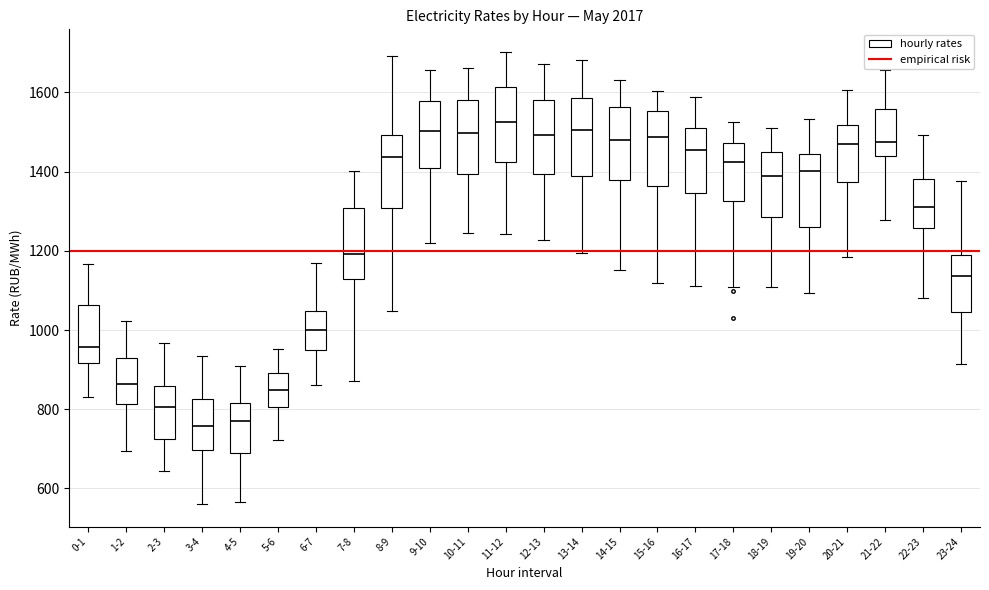

Reading left to right, transcribe this box plot: for each box, give where its median line is, the range the box spans, and where its two whiskers end, as read against the y-axis. The values are not printed on the chart, so give them approximately, as read against the axis.

0-1: median 960, box 920 to 1060, whiskers 840 to 1160
1-2: median 860, box 820 to 920, whiskers 700 to 1020
2-3: median 800, box 720 to 860, whiskers 640 to 960
3-4: median 760, box 700 to 820, whiskers 560 to 940
4-5: median 760, box 680 to 820, whiskers 560 to 900
5-6: median 840, box 800 to 900, whiskers 720 to 960
6-7: median 1000, box 940 to 1040, whiskers 860 to 1180
7-8: median 1200, box 1120 to 1300, whiskers 880 to 1400
8-9: median 1440, box 1300 to 1500, whiskers 1040 to 1700
9-10: median 1500, box 1400 to 1580, whiskers 1220 to 1660
10-11: median 1500, box 1400 to 1580, whiskers 1240 to 1660
11-12: median 1520, box 1420 to 1620, whiskers 1240 to 1700
12-13: median 1500, box 1400 to 1580, whiskers 1220 to 1680
13-14: median 1500, box 1380 to 1580, whiskers 1200 to 1680
14-15: median 1480, box 1380 to 1560, whiskers 1160 to 1640
15-16: median 1480, box 1360 to 1560, whiskers 1120 to 1600
16-17: median 1460, box 1340 to 1520, whiskers 1120 to 1580
17-18: median 1420, box 1320 to 1480, whiskers 1100 to 1520
18-19: median 1380, box 1280 to 1460, whiskers 1100 to 1520
19-20: median 1400, box 1260 to 1440, whiskers 1100 to 1540
20-21: median 1480, box 1380 to 1520, whiskers 1180 to 1600
21-22: median 1480, box 1440 to 1560, whiskers 1280 to 1660
22-23: median 1300, box 1260 to 1380, whiskers 1080 to 1500
23-24: median 1140, box 1040 to 1200, whiskers 920 to 1380